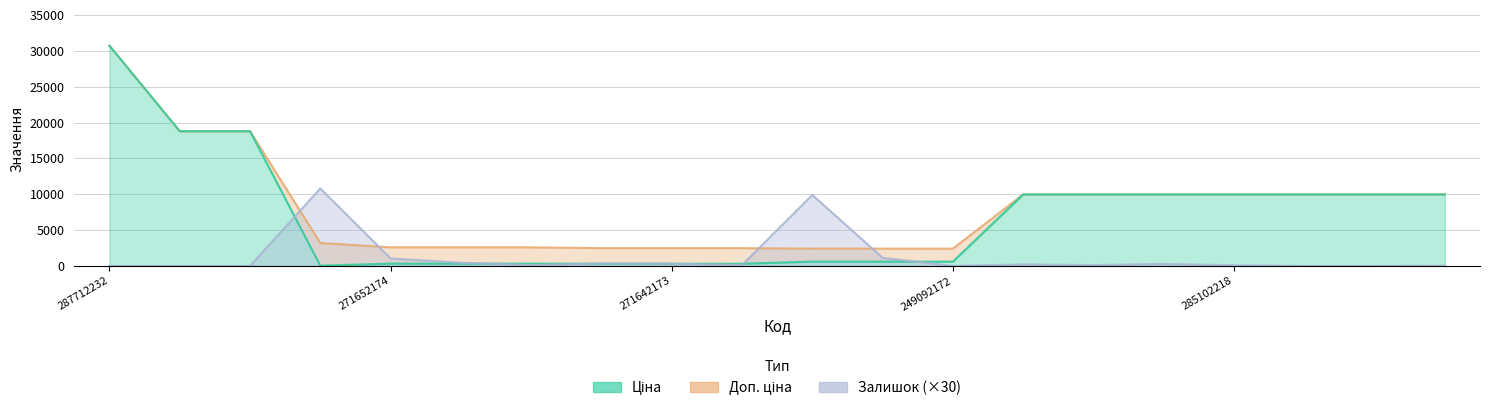

Reading right to left, extract all data points from this chart.

Ціна: 285102044=9975.0	285102120=9975.0	285102216=9975.0	285102218=9975.0	285102219=9975.0	285102221=9975.0	285101569=9975.0	249092172=603.7	249092173=603.7	249092174=603.7	271642172=310.3	271642173=310.3	271642174=310.3	271652172=324.8	271652173=324.8	271652174=324.8	283972211=32.0	287692231=18796.8	287692233=18796.8	287712232=30717.1
Доп. ціна: 285102044=9975.0	285102120=9975.0	285102216=9975.0	285102218=9975.0	285102219=9975.0	285102221=9975.0	285101569=9975.0	249092172=2414.8	249092173=2414.8	249092174=2414.8	271642172=2482.4	271642173=2482.4	271642174=2482.4	271652172=2598.3	271652173=2598.3	271652174=2598.3	283972211=3205.0	287692231=18796.8	287692233=18796.8	287712232=30717.1
Залишок: 285102044=30.0	285102120=0.0	285102216=0.0	285102218=90.0	285102219=270.0	285102221=120.0	285101569=210.0	249092172=0.0	249092173=1140.0	249092174=9900.0	271642172=120.0	271642173=300.0	271642174=330.0	271652172=120.0	271652173=450.0	271652174=1050.0	283972211=10800.0	287692231=0.0	287692233=0.0	287712232=0.0